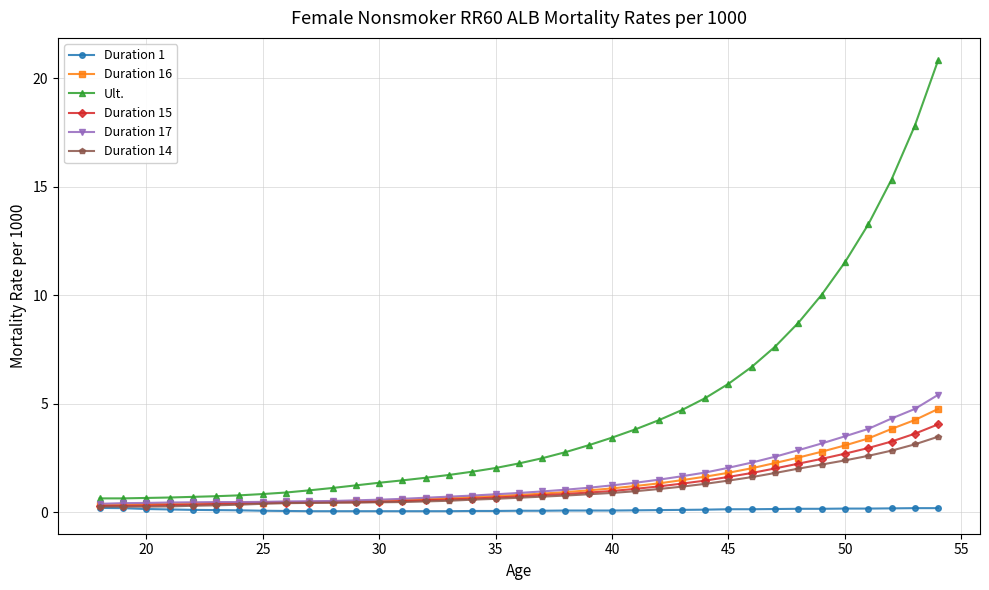

True or false: Ult. and Duration 16 intersect in this chart.

False